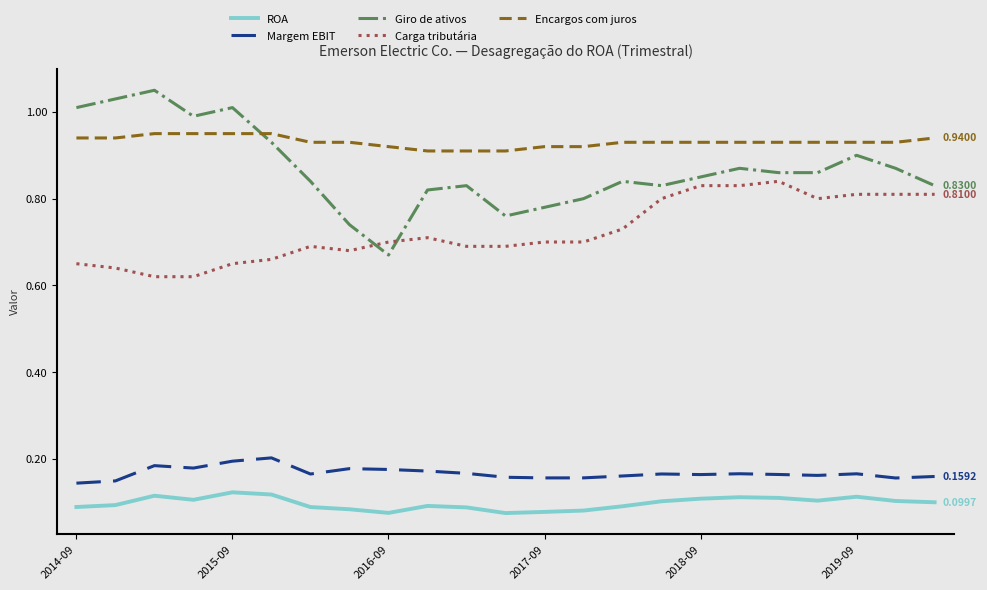

How many lines are shown in the chart?

5